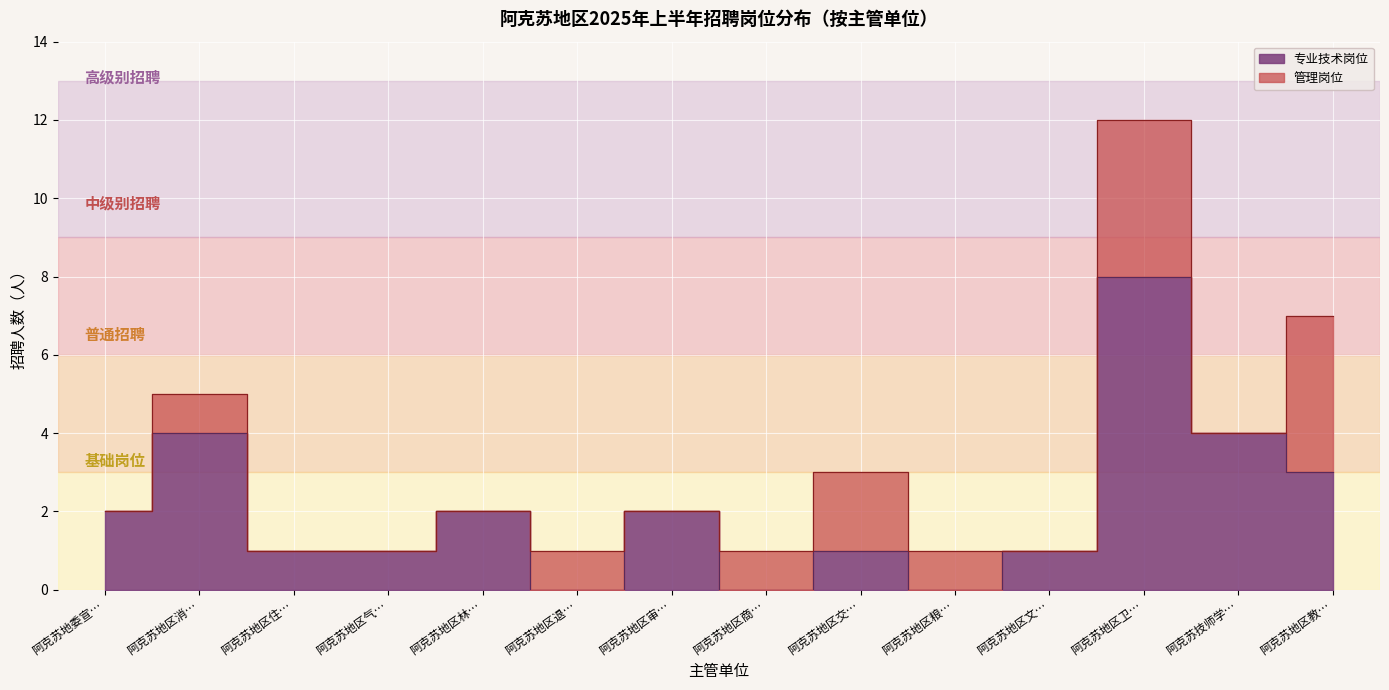

Is it true that the value at 阿克苏地区交… is 1?

True